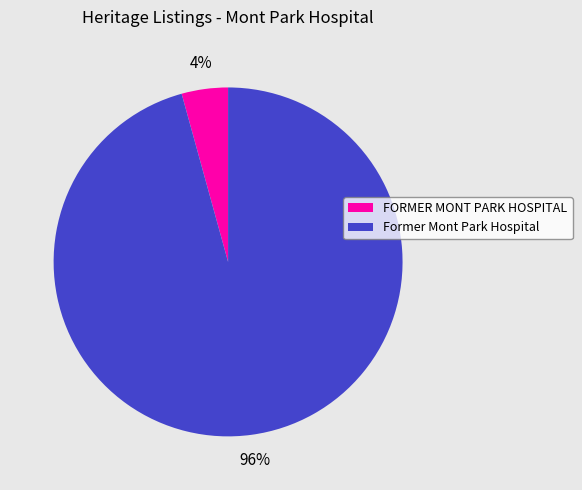

Rank the categories by value from highest to lowest.

Former Mont Park Hospital, FORMER MONT PARK HOSPITAL